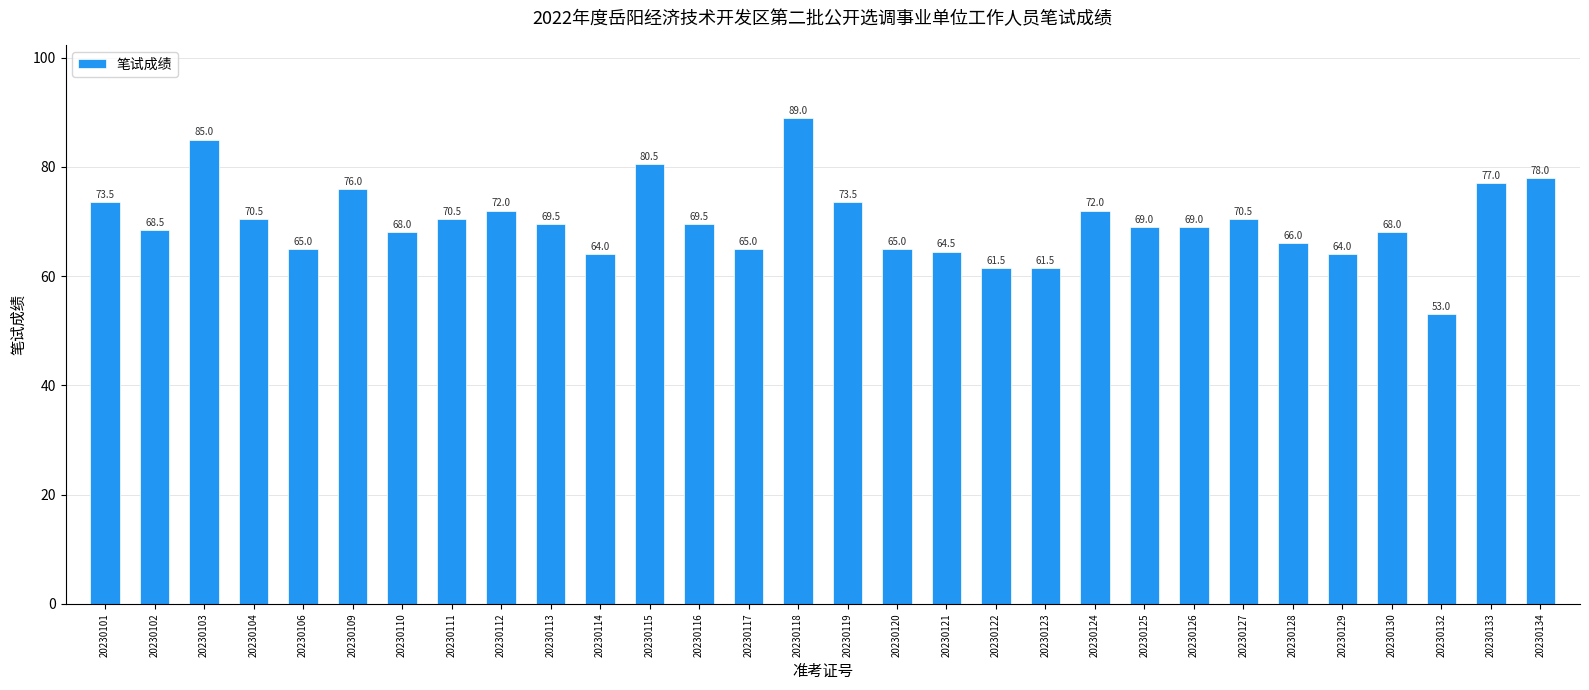

What is the value of the 15th bar from the left?

89.0